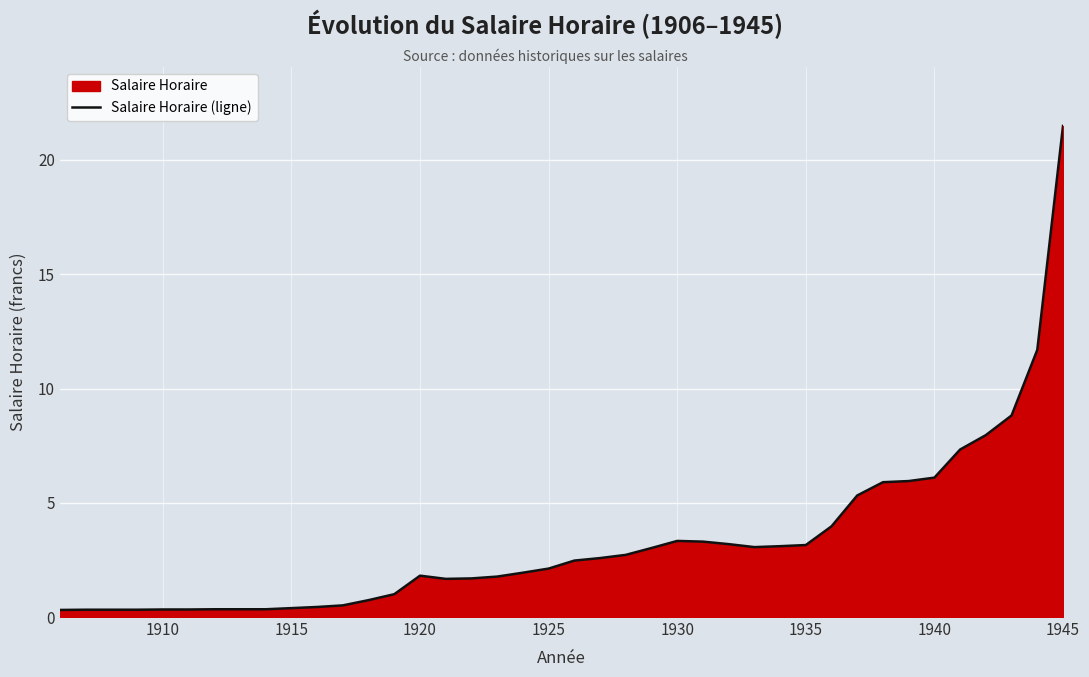

True or false: the data shows 3.2 at 1925.

False